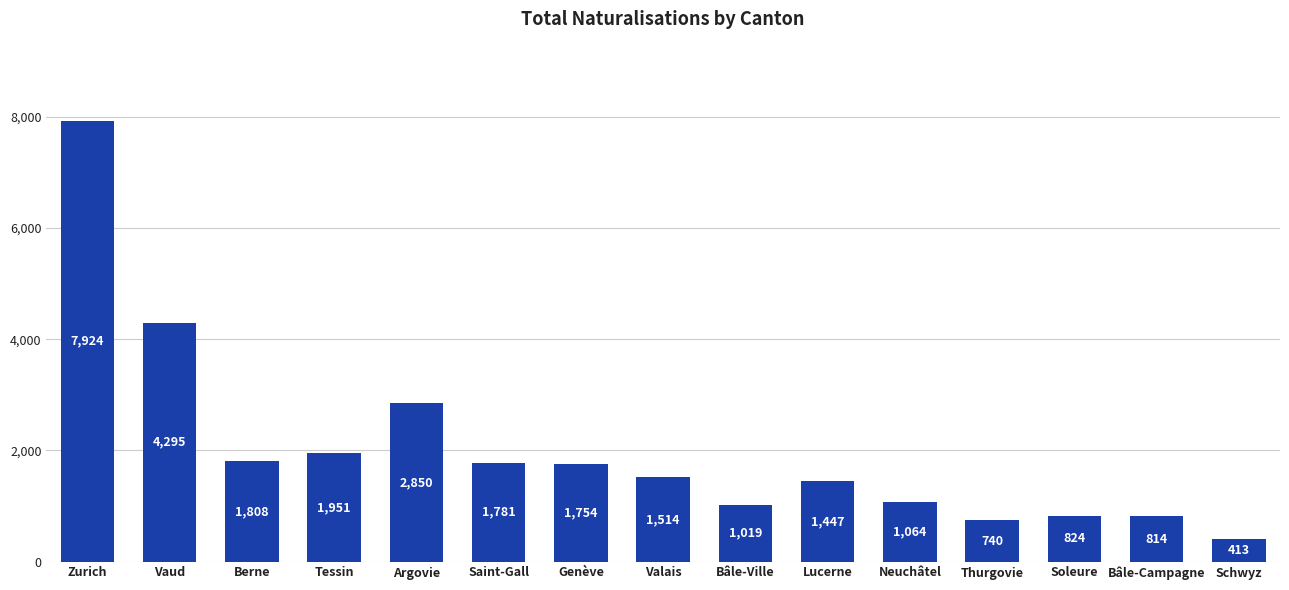

Reading right to left, extract all data points from this chart.

413	814	824	740	1064	1447	1019	1514	1754	1781	2850	1951	1808	4295	7924